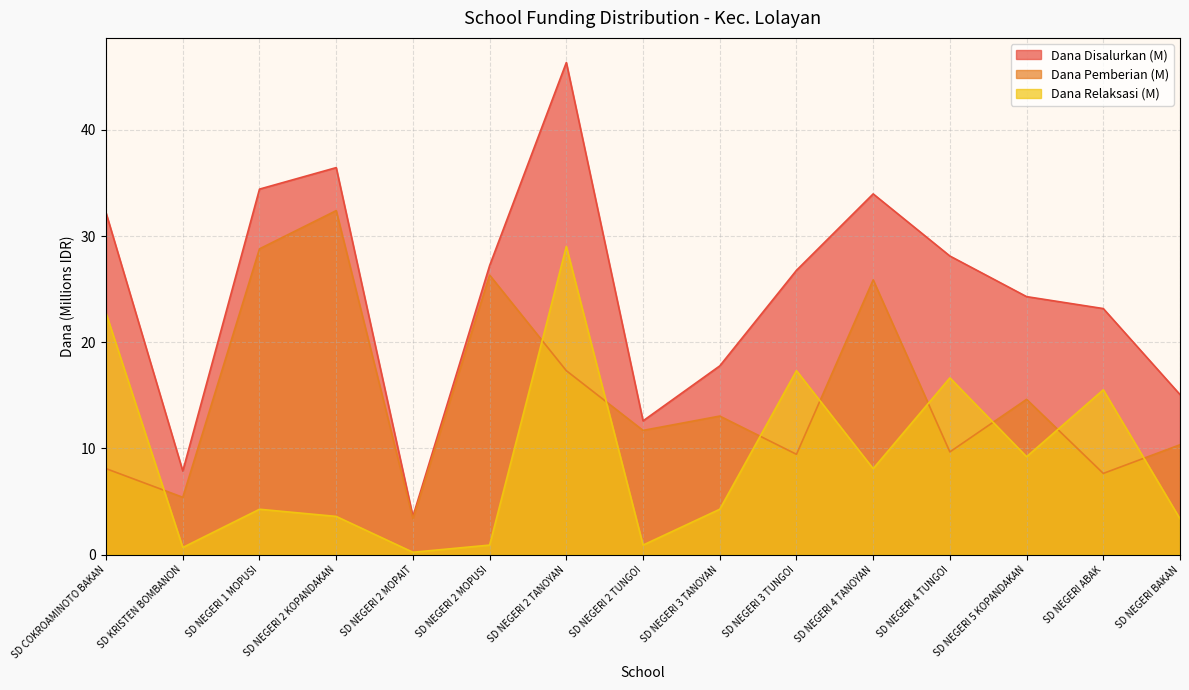

What is the greatest value displayed?

46.4